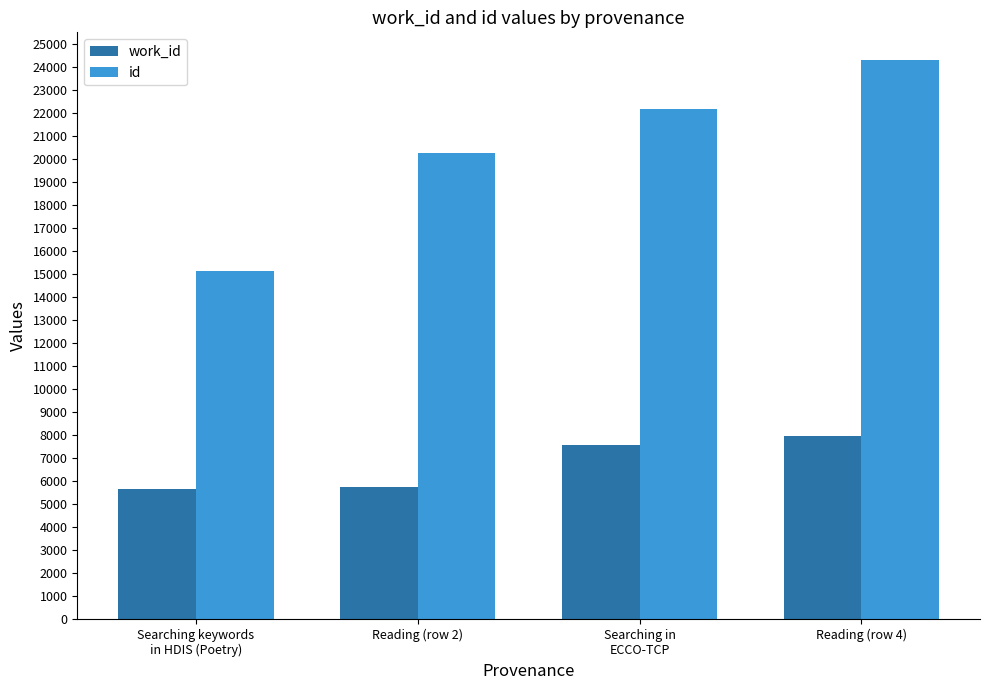

Which series has the largest range (max minus min)?

id